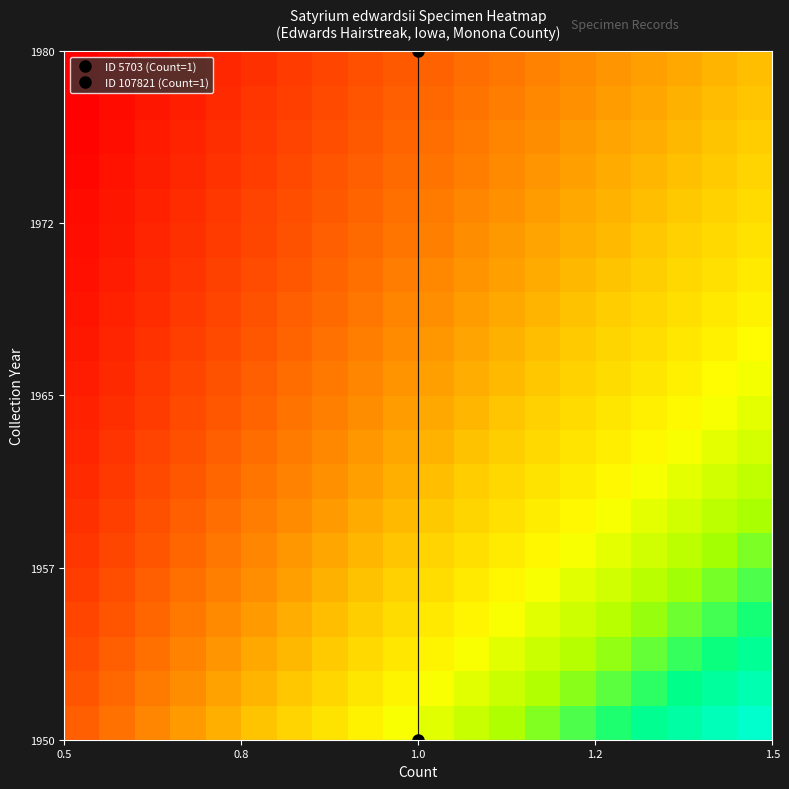

What is the minimum value shown in the chart?

0.3